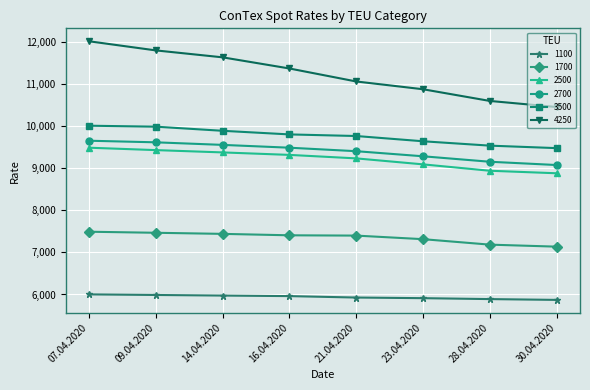

Where does the 2700 series first go above 9490?

07.04.2020